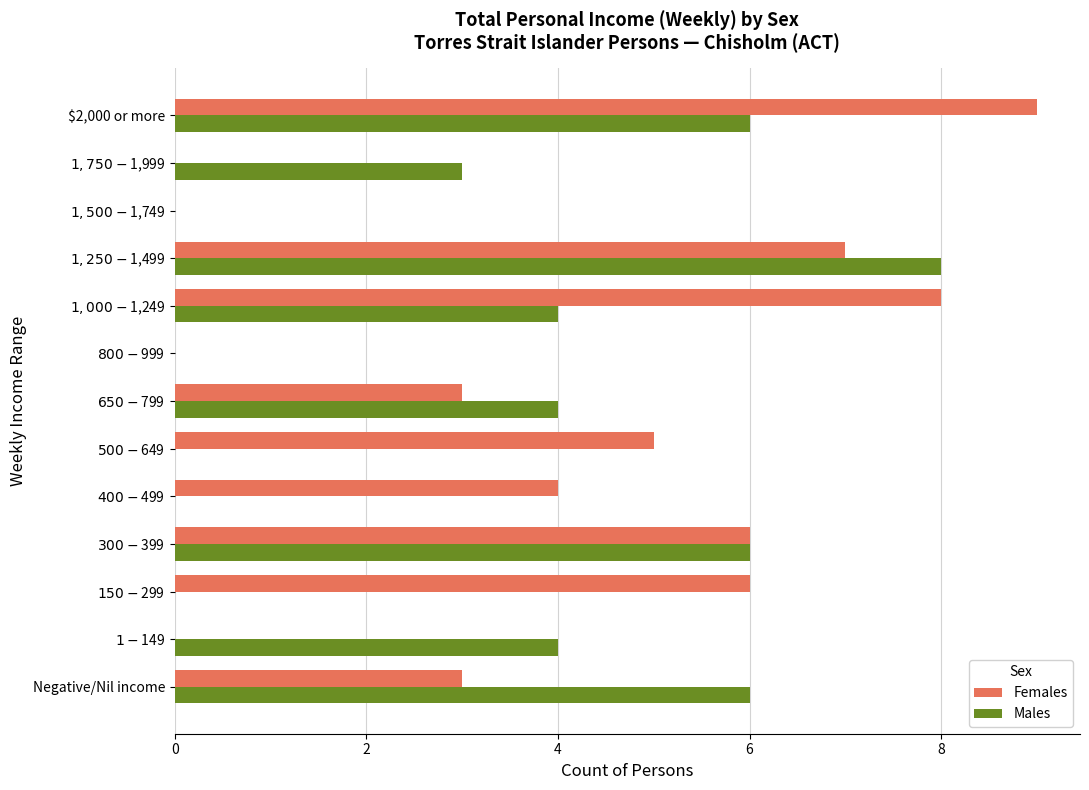

Which series has the largest total across all categories?

Females